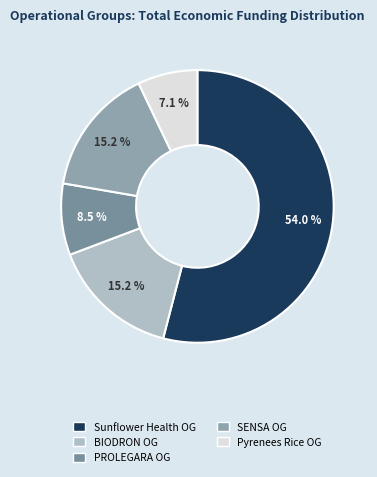

How many segments does this pie chart have?

5